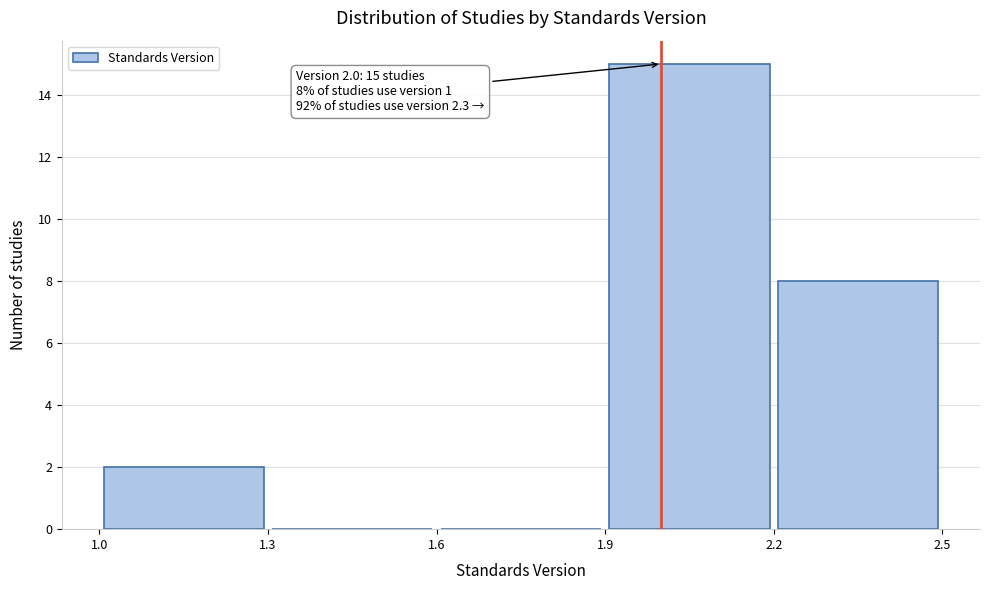

Which range on the x-axis has the tallest bar?

1.9 to 2.2